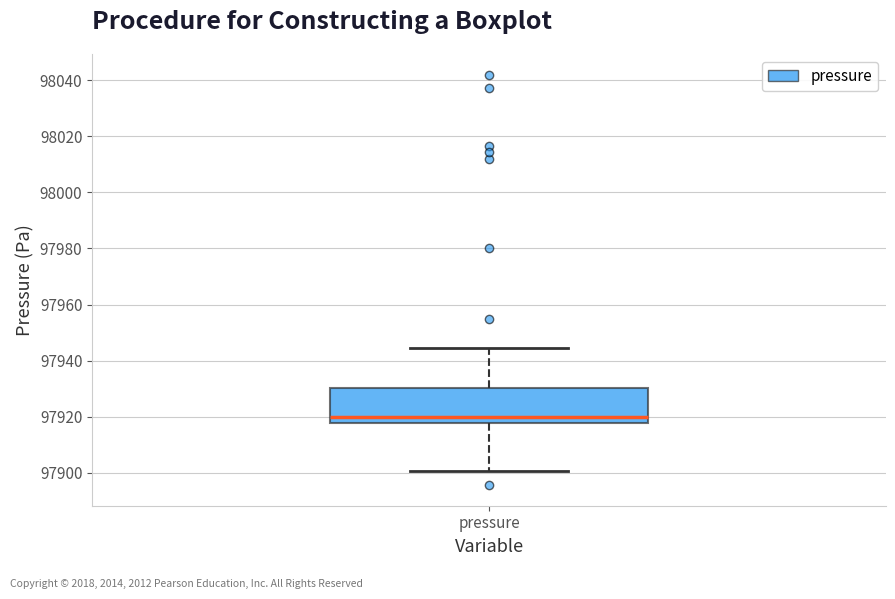

Read this box plot against the y-axis: the position of the median line, the range covered by the box, and the ends of both whiskers. The values are not printed on the chart, so give them approximately, as read against the axis.

median 97920, box 97918 to 97930, whiskers 97900 to 97944